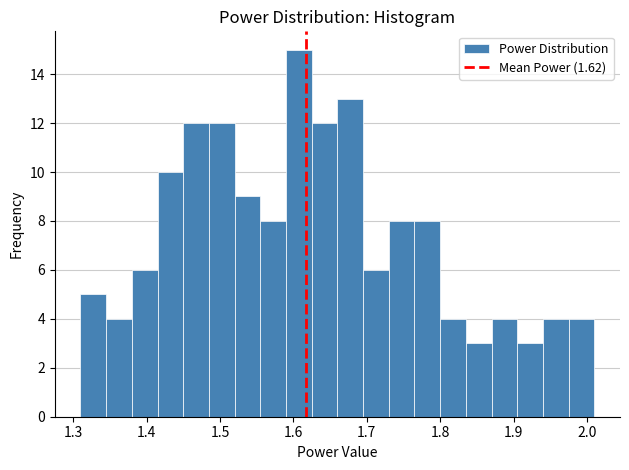

Around what value on the x-axis is the tallest bar? Give the approximate position of its centre, as read against the axis.

1.61